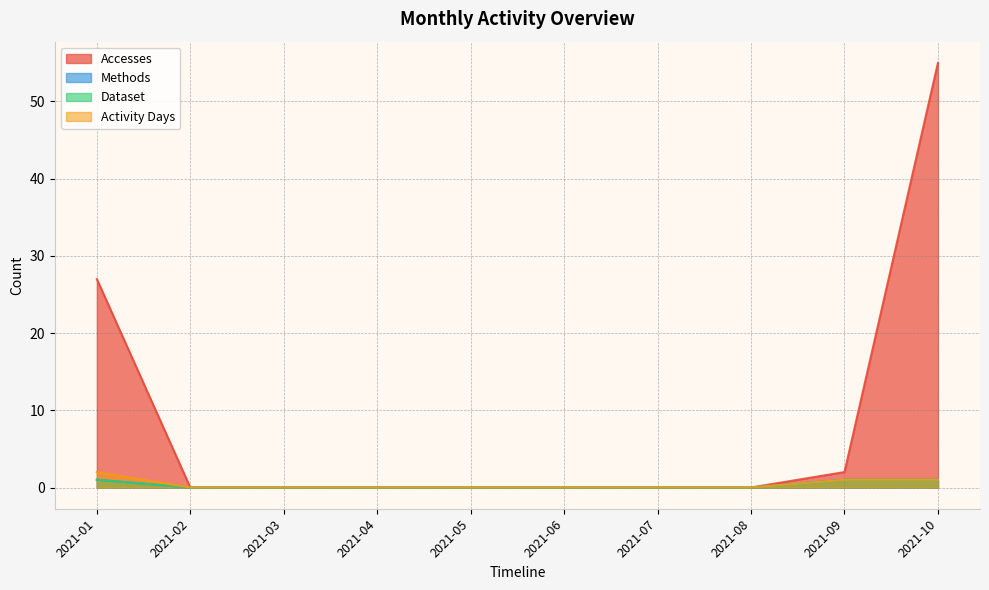

How many Methods values are between 0 and 1?

10